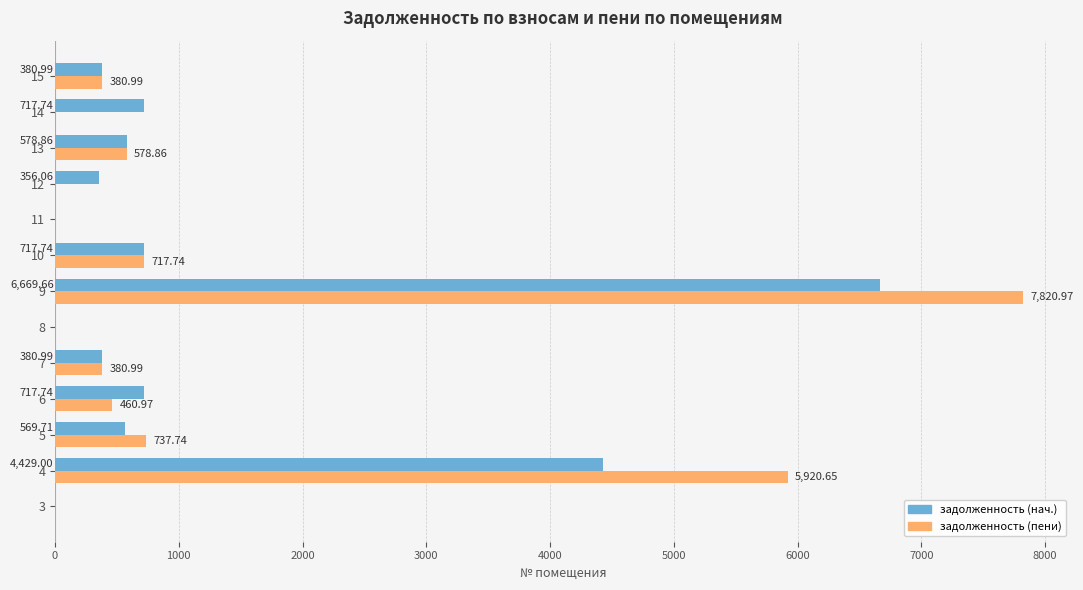

What is the sum of all задолженность (пени) values?

16998.9